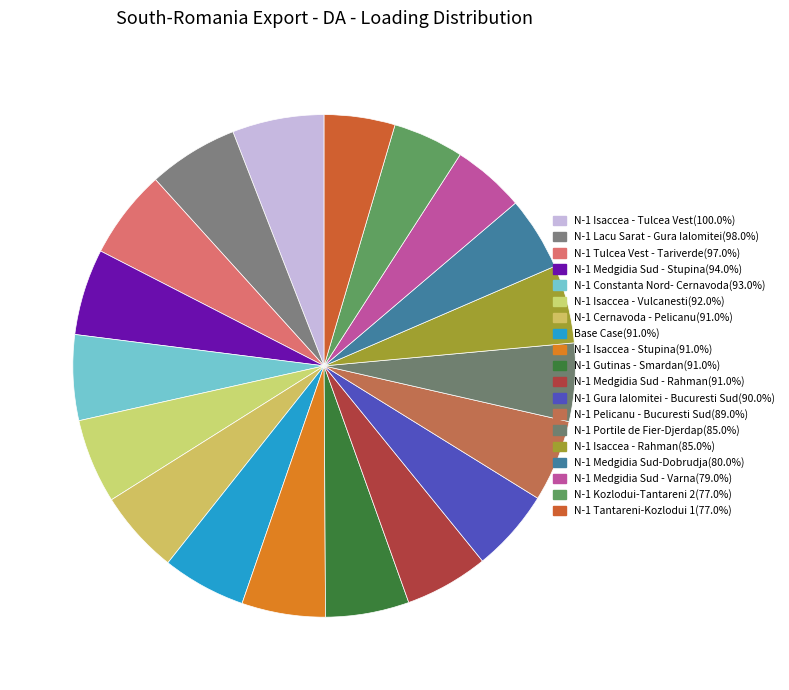

Rank the categories by value from lowest to highest.

N-1 Kozlodui-Tantareni 2, N-1 Tantareni-Kozlodui 1, N-1 Medgidia Sud - Varna, N-1 Medgidia Sud-Dobrudja, N-1 Portile de Fier-Djerdap, N-1 Isaccea - Rahman, N-1 Pelicanu - Bucuresti Sud, N-1 Gura Ialomitei - Bucuresti Sud, N-1 Cernavoda - Pelicanu, Base Case, N-1 Isaccea - Stupina, N-1 Gutinas - Smardan, N-1 Medgidia Sud - Rahman, N-1 Isaccea - Vulcanesti, N-1 Constanta Nord- Cernavoda, N-1 Medgidia Sud - Stupina, N-1 Tulcea Vest - Tariverde, N-1 Lacu Sarat - Gura Ialomitei, N-1 Isaccea - Tulcea Vest